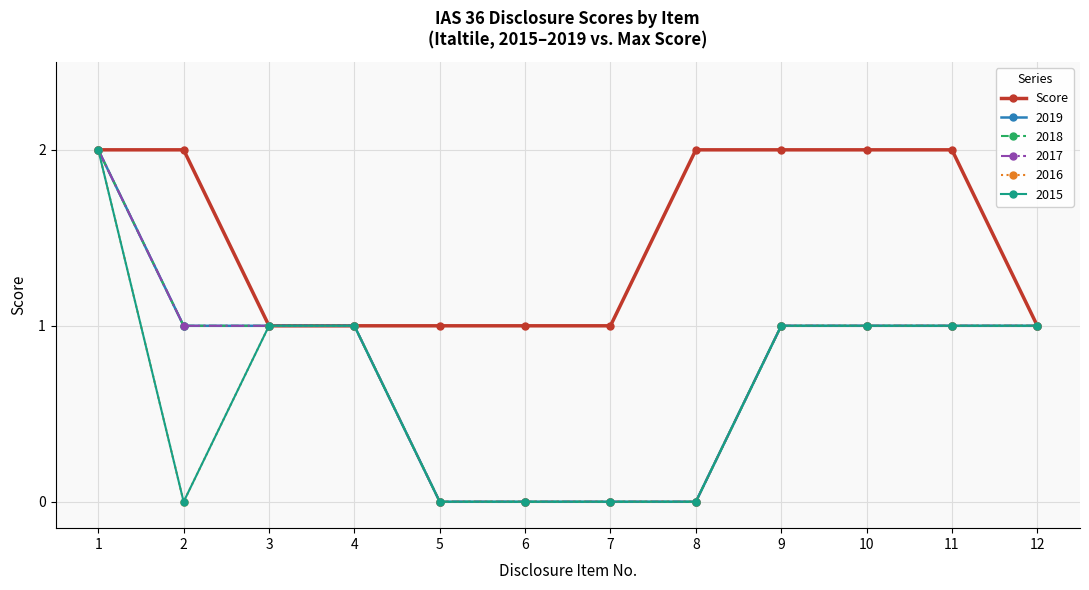

Is this an area chart (filled region under the line)?

No